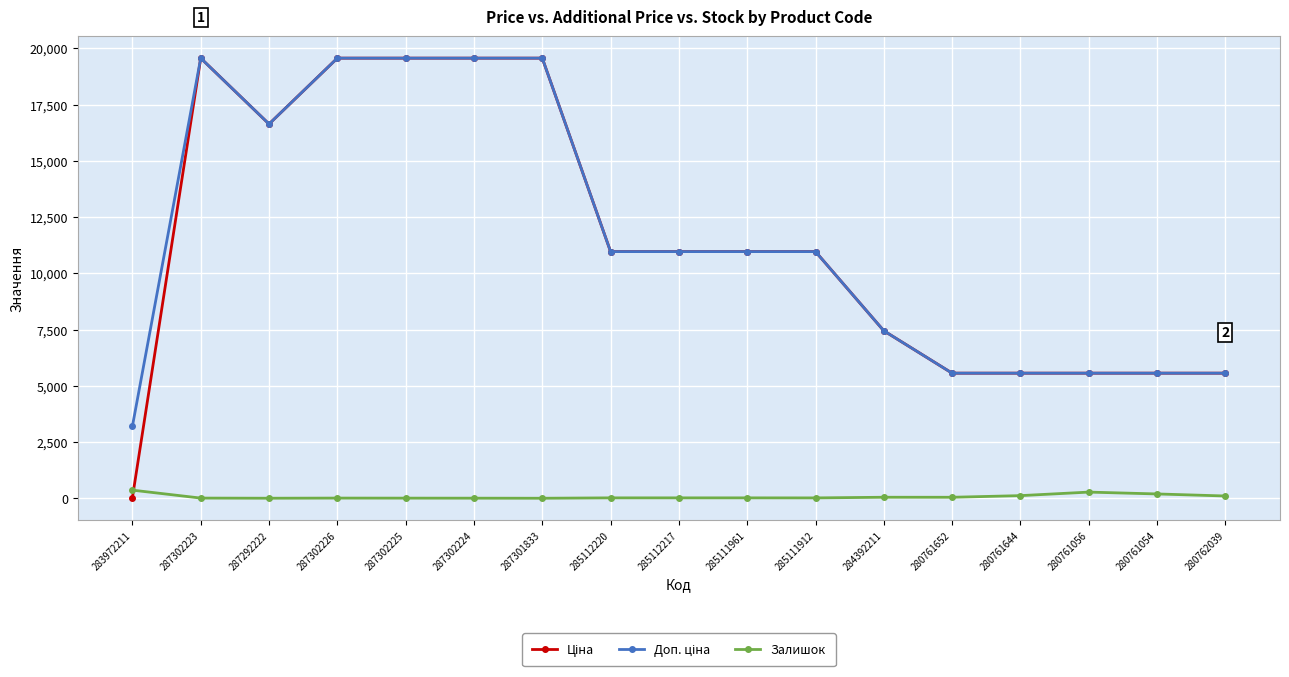

What is the difference between the highest and lowest values at 287301833?

19564.9